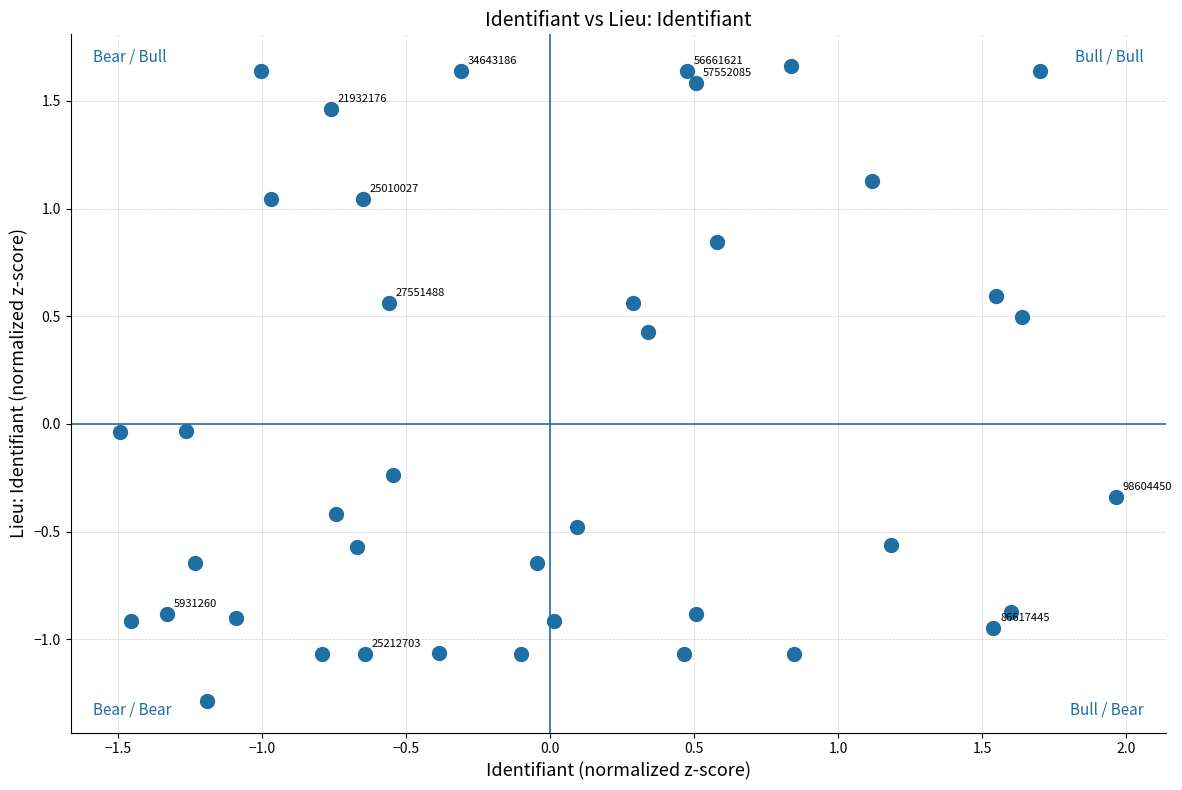

What is the range of Y values (max minus min)?

2.9